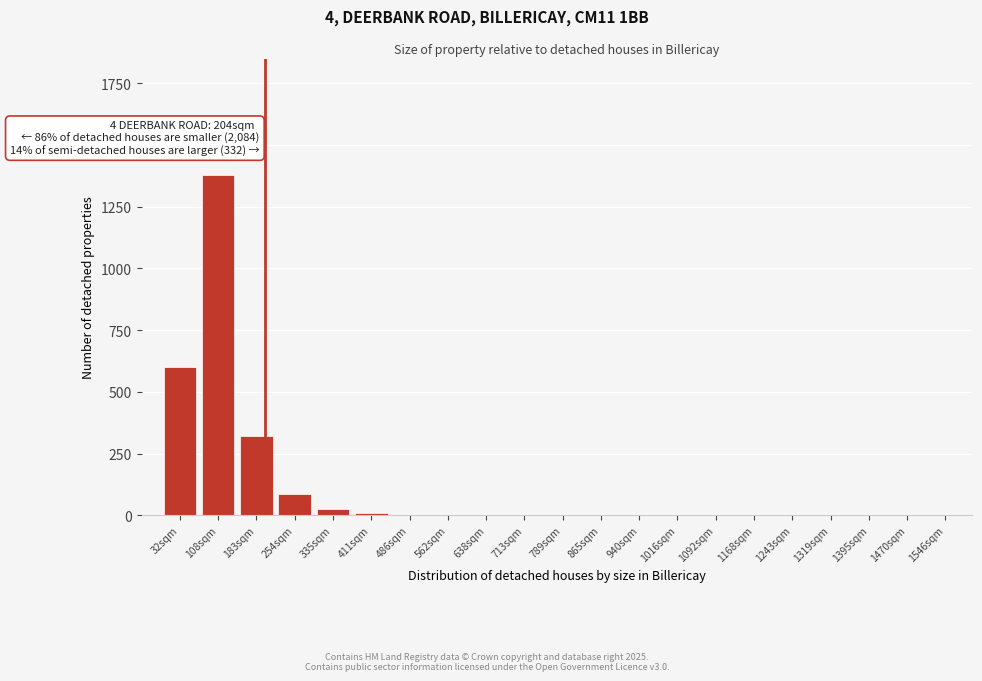

Where is the data nearest to the value 690?

32sqm